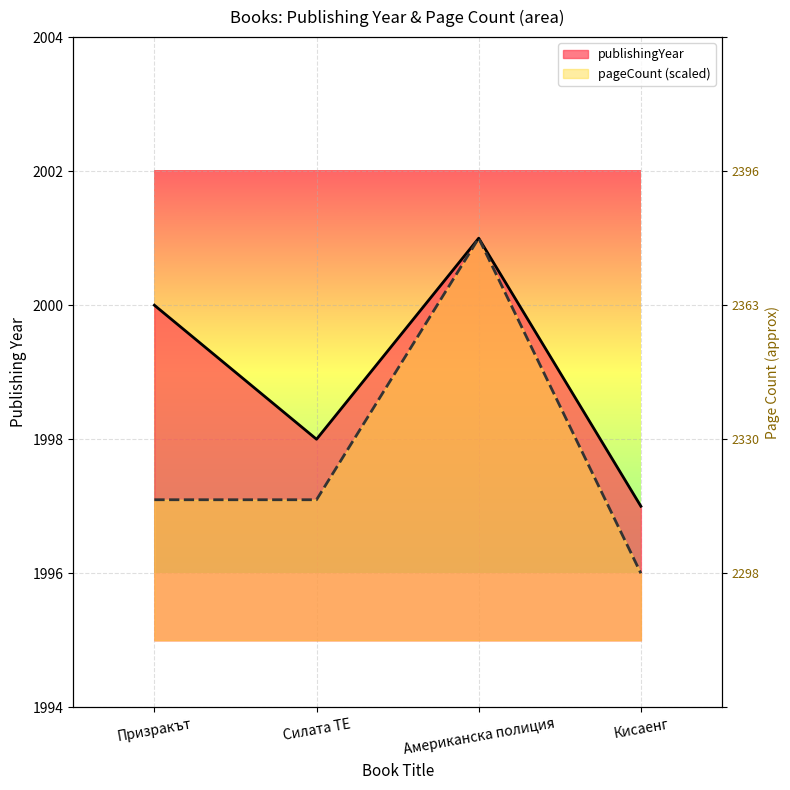

At which label does pageCount reach its peak?

Американска полиция